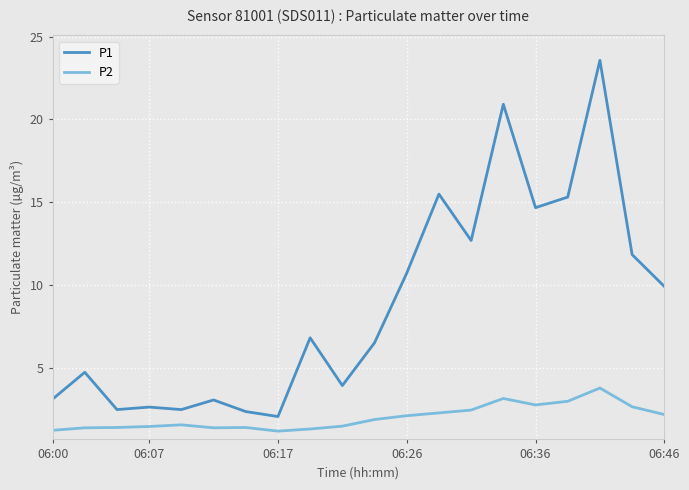

Which series has the largest range (max minus min)?

P1